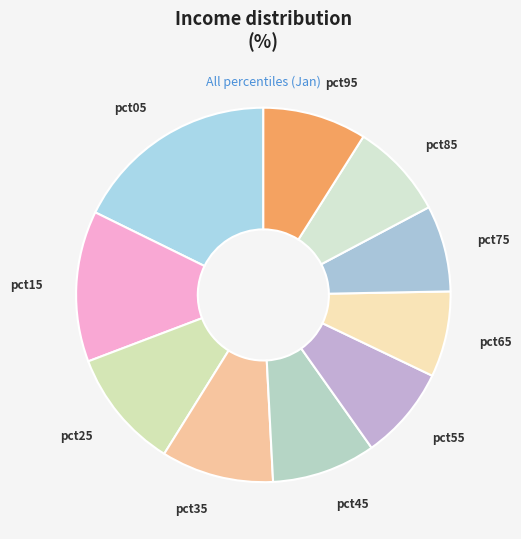

Which slice is the largest?

pct05